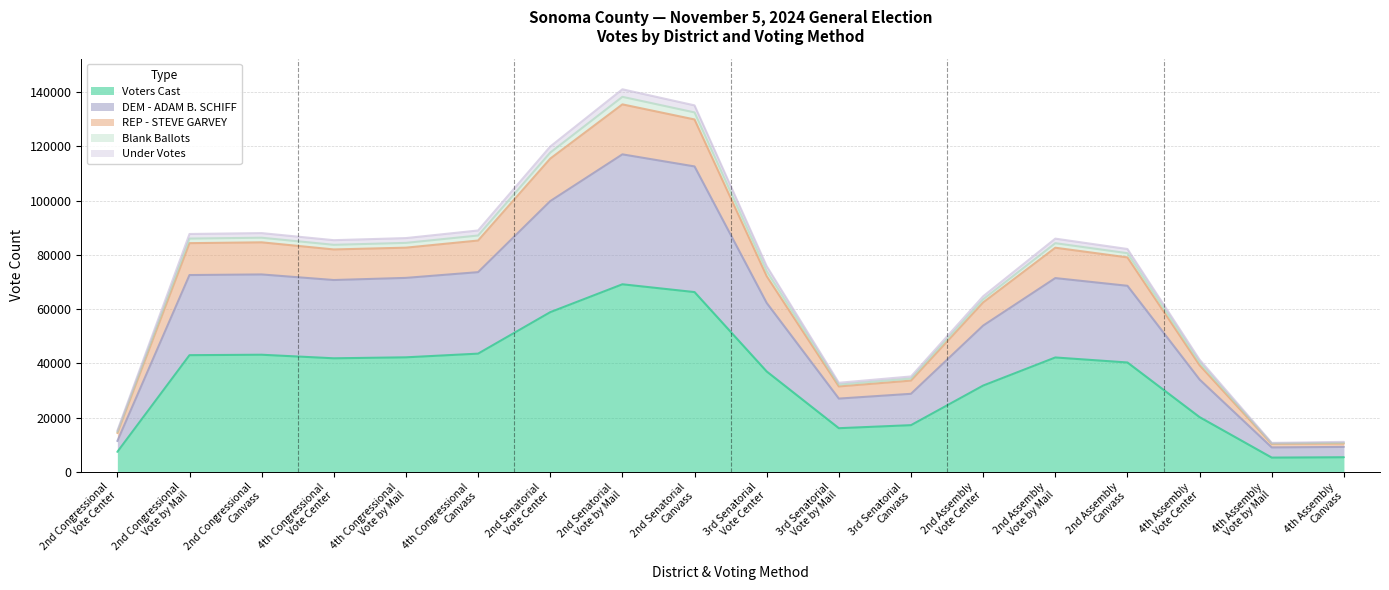

Which series has the largest total across all categories?

Voters Cast